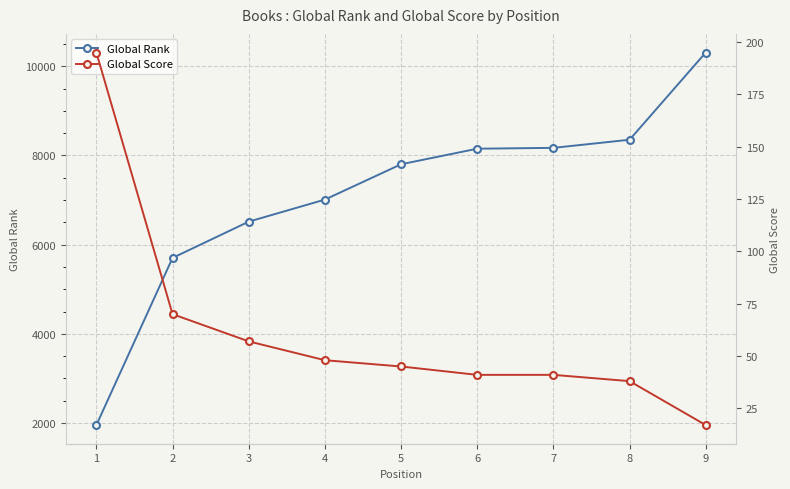

True or false: Global Score has a value of 48 at 4.

True